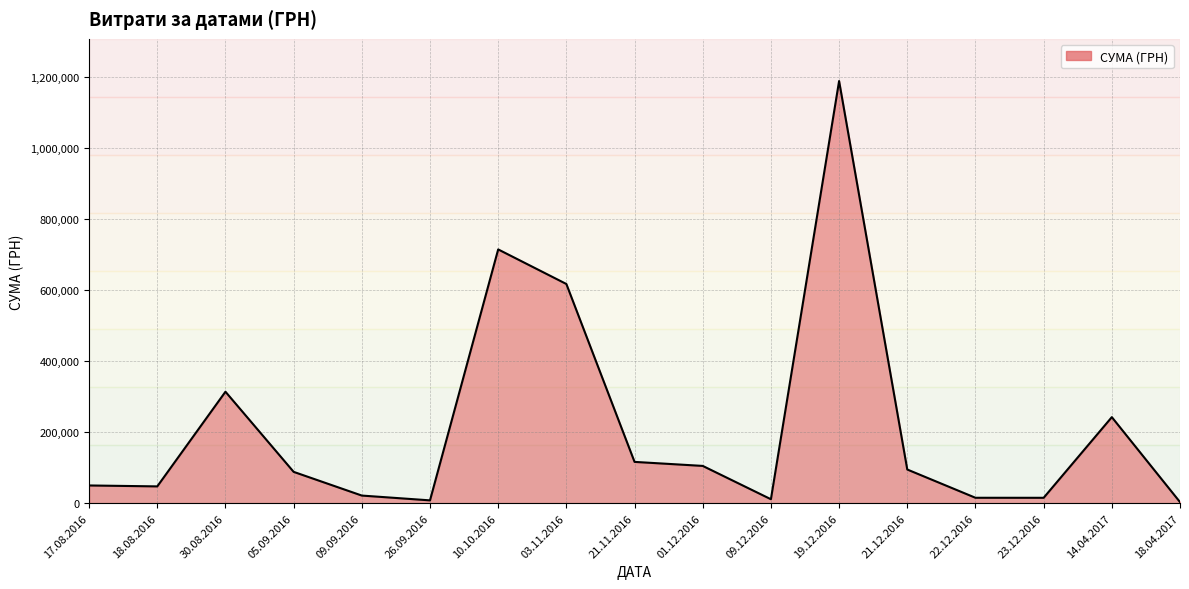

The chart shows a value of 313937.3 at 30.08.2016. True or false?

True